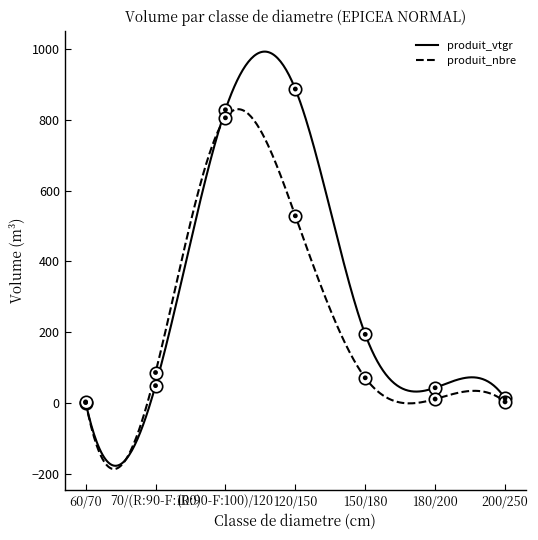

Which series has the largest total across all categories?

produit_vtgr